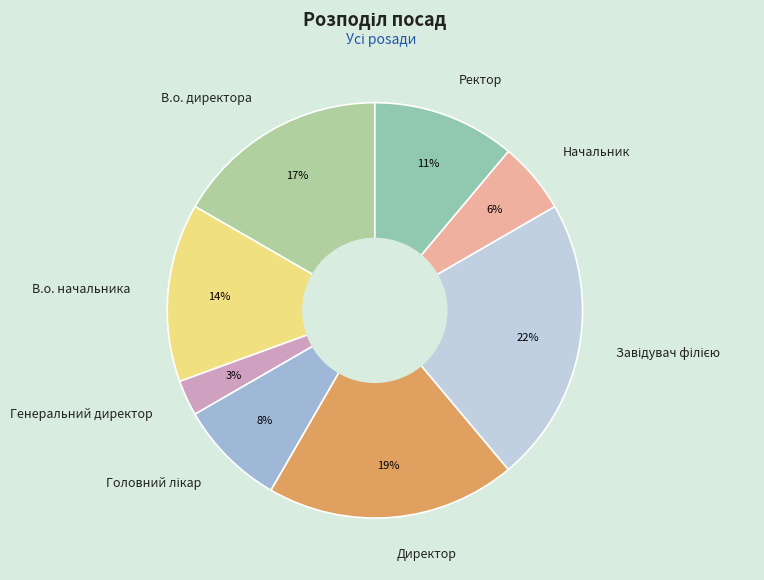

Count the number of slices in the pie.

8